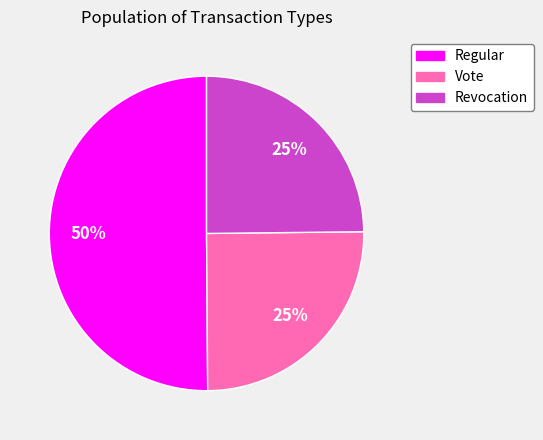

Count the number of slices in the pie.

3